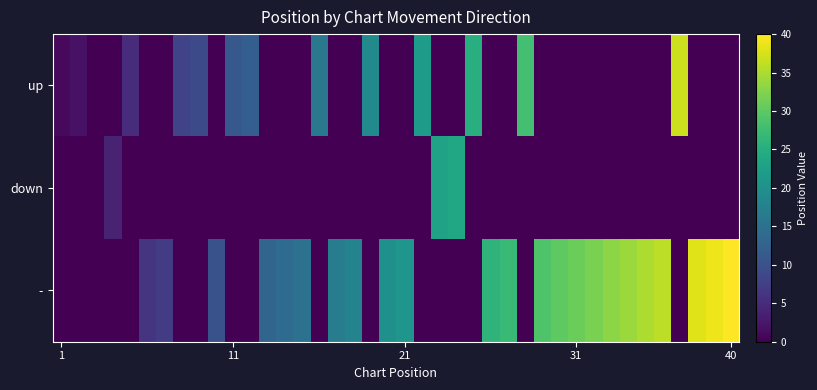

Rank the series by their average value, from highest to lowest.

-, up, down